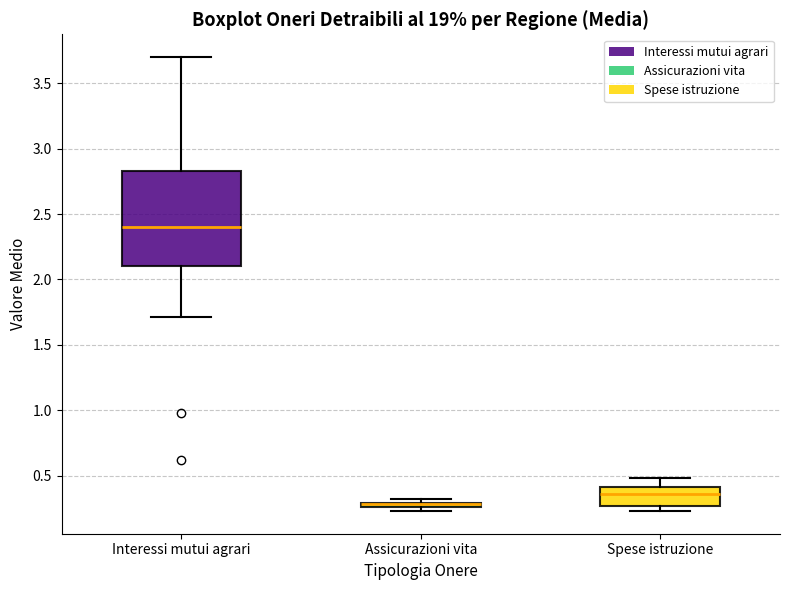

Comparing the boxes themselves (not the whiskers), which one is the tallest?

Interessi mutui agrari